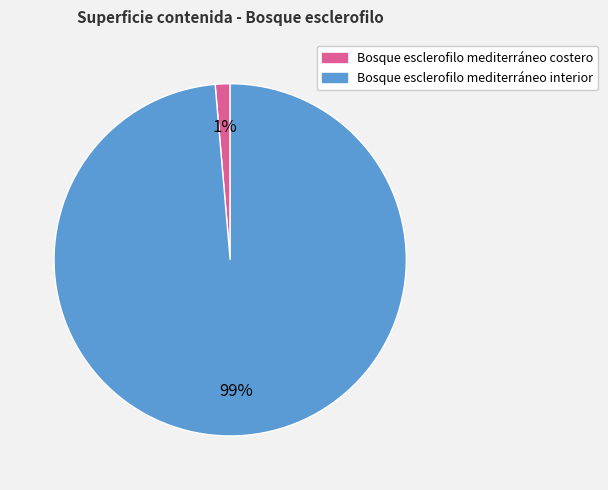

To the nearest percent, what percentage of the pie is Bosque esclerofilo mediterráneo costero?

1%